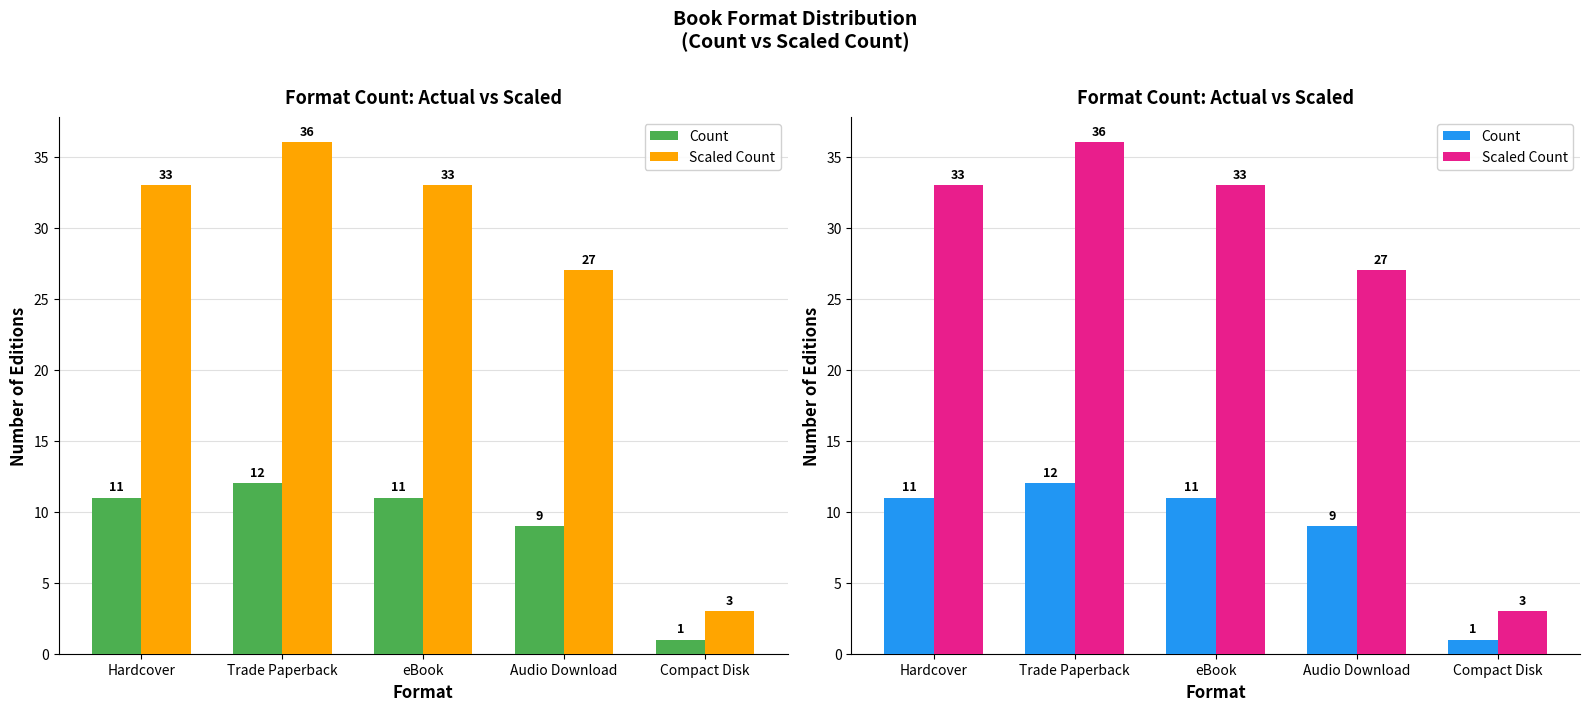

How many groups of bars are there?

5